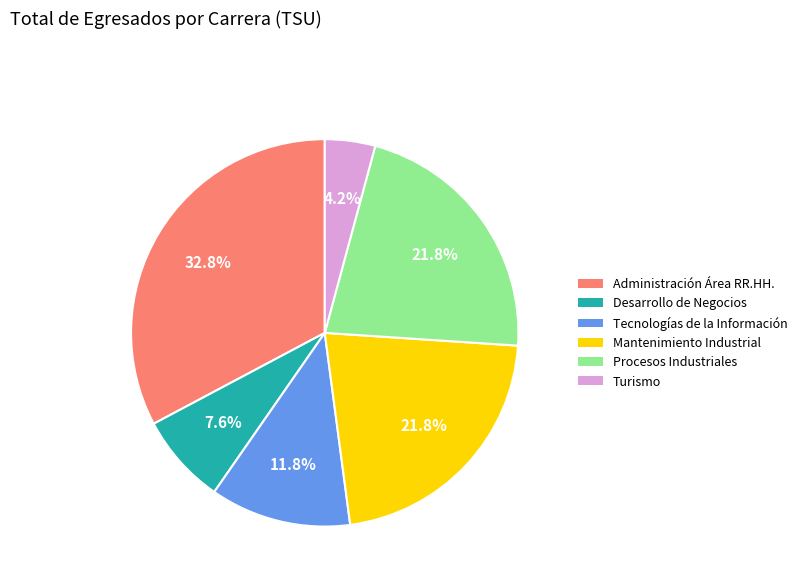

Is there any slice that represents more than half of the pie?

No